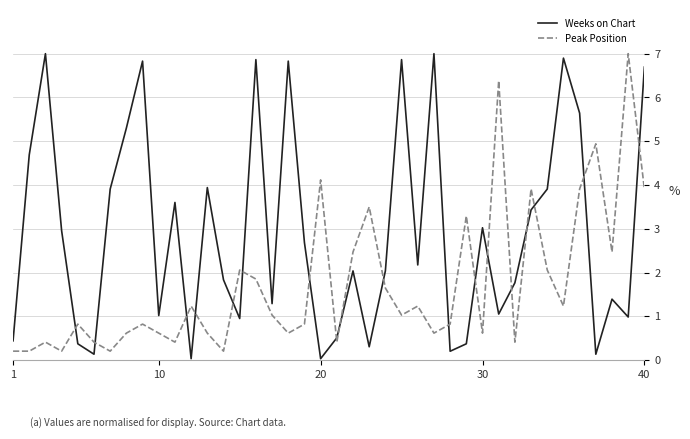

Which series has the largest total across all categories?

Weeks on Chart